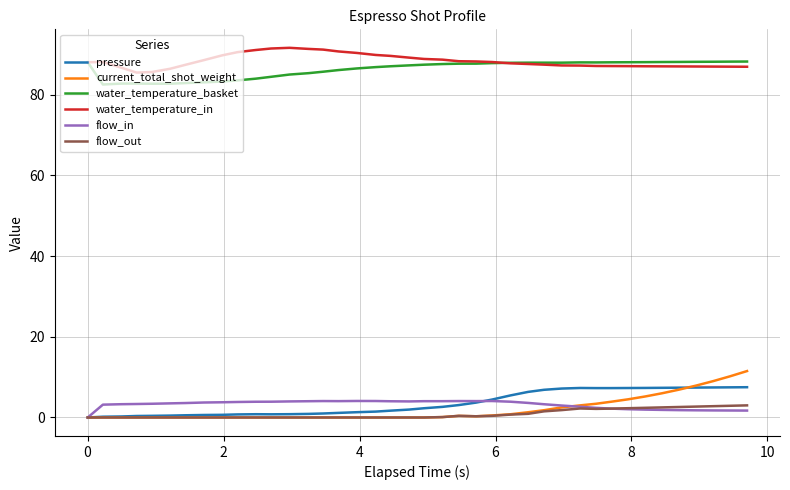

Is this an area chart (filled region under the line)?

No